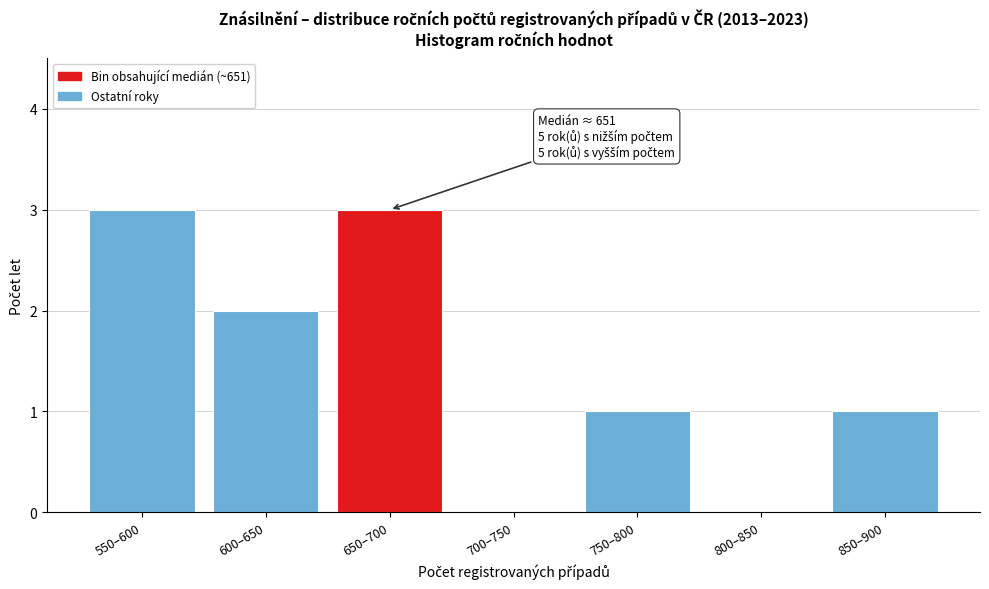

Reading left to right, transcribe all the data shown in this chart.

550–600=3	600–650=2	650–700=3	700–750=0	750–800=1	800–850=0	850–900=1